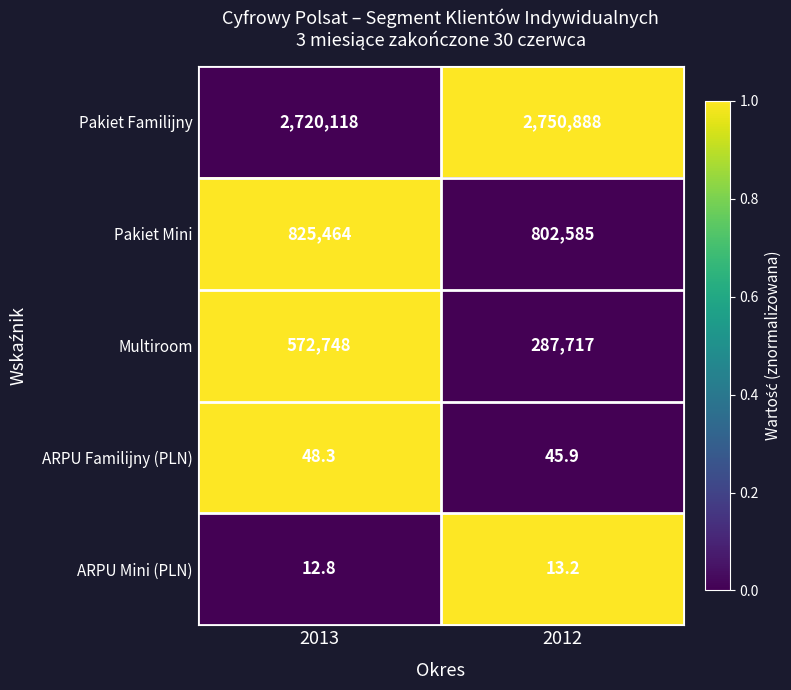

Reading left to right, transcribe all the data shown in this chart.

Pakiet Familijny: 2013=2720118.0	2012=2750888.0
Pakiet Mini: 2013=825464.0	2012=802585.0
Multiroom: 2013=572748.0	2012=287717.0
ARPU Familijny (PLN): 2013=48.3	2012=45.9
ARPU Mini (PLN): 2013=12.8	2012=13.2